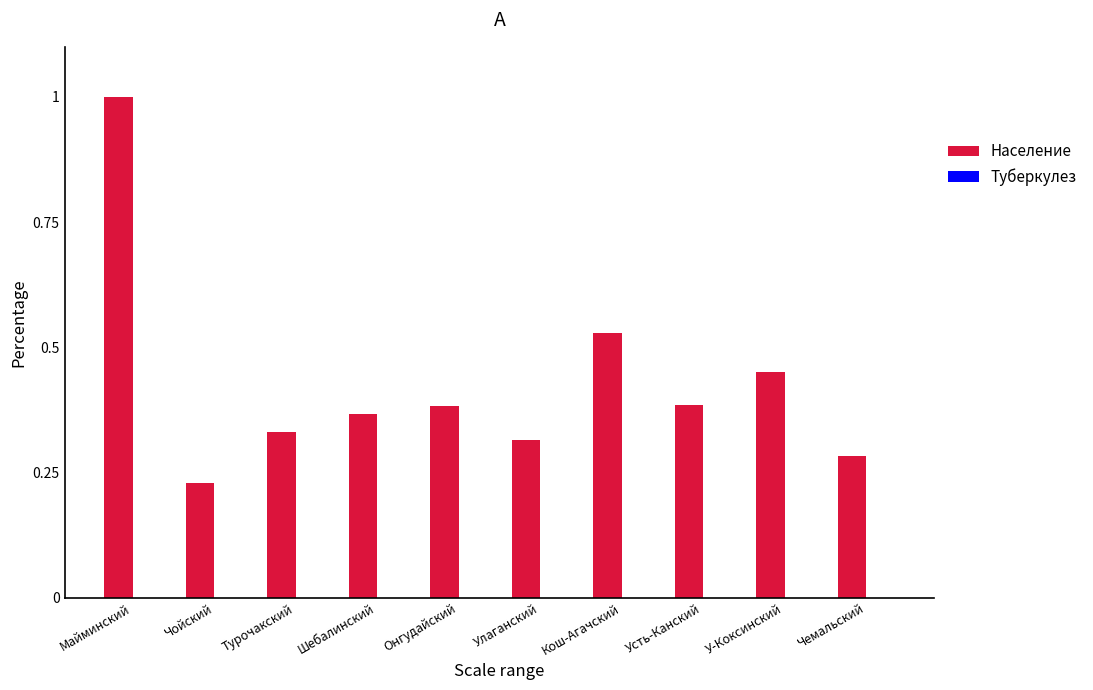

True or false: the data shows 0.3 at Кош-Агачский.

False